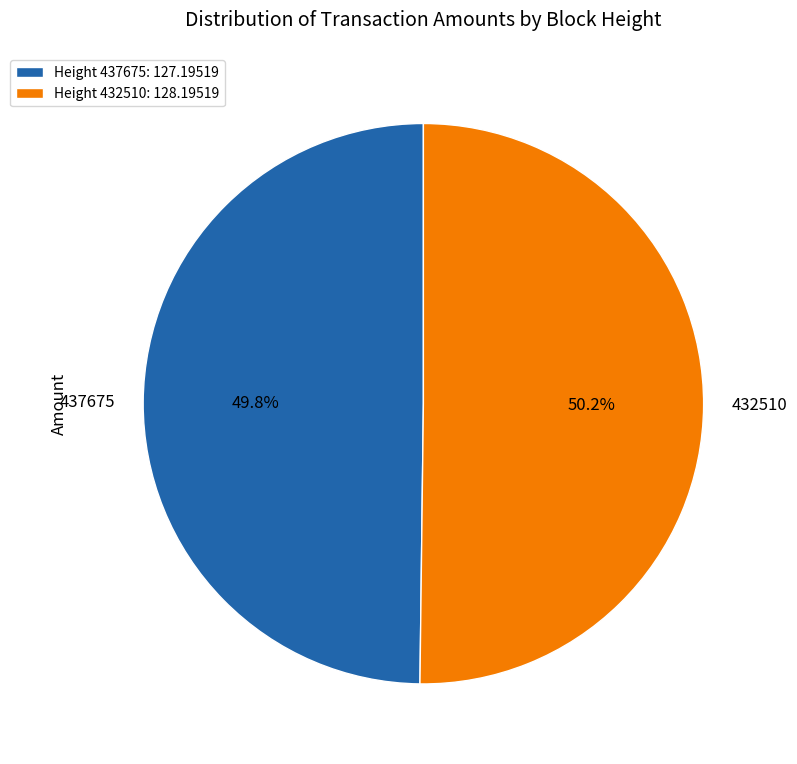

Do 437675 and 432510 together represent more than half of the pie?

Yes